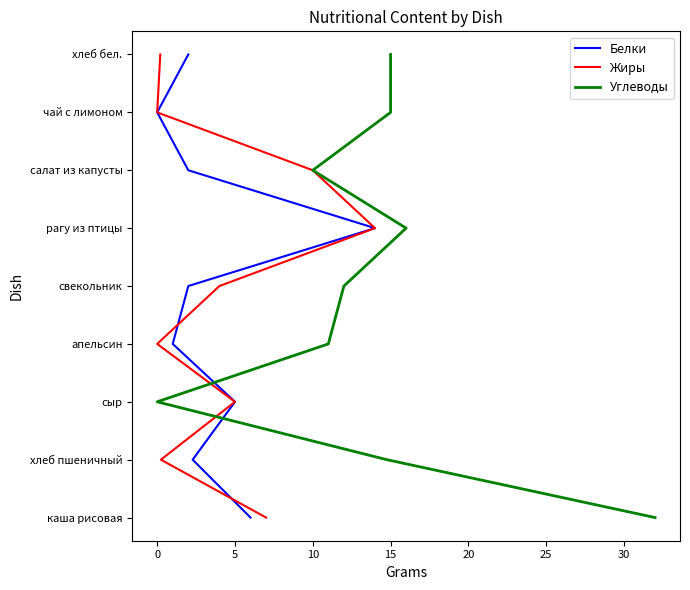

List the series in order of their peak value, lowest first.

Белки, Жиры, Углеводы